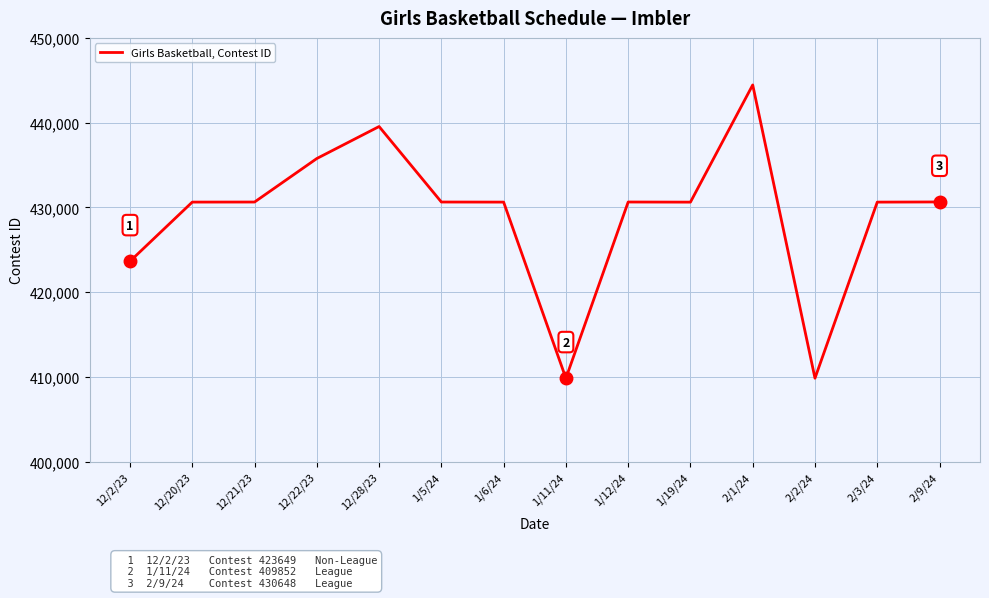

What is the average value?

429157